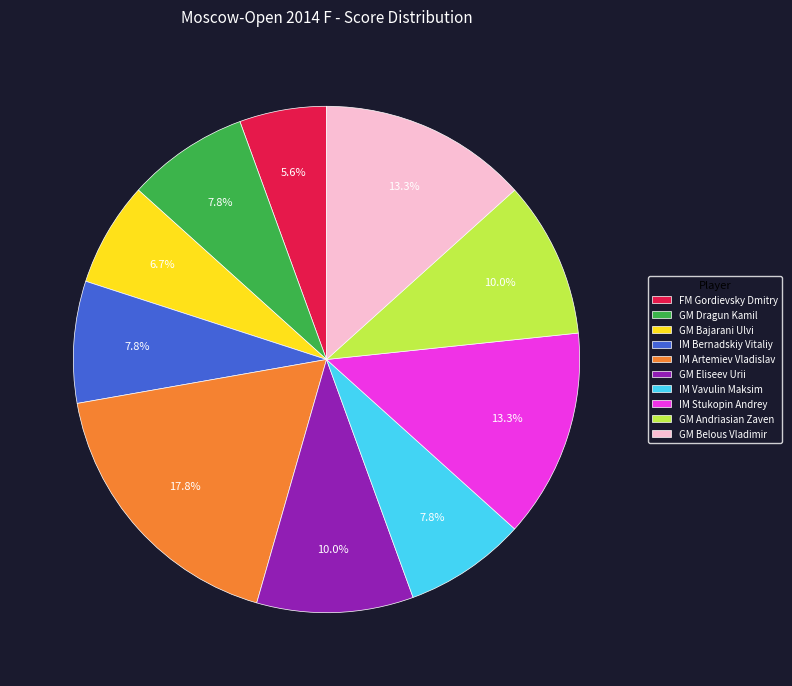

How much of the chart is everything except IM Artemiev Vladislav?

82.2%